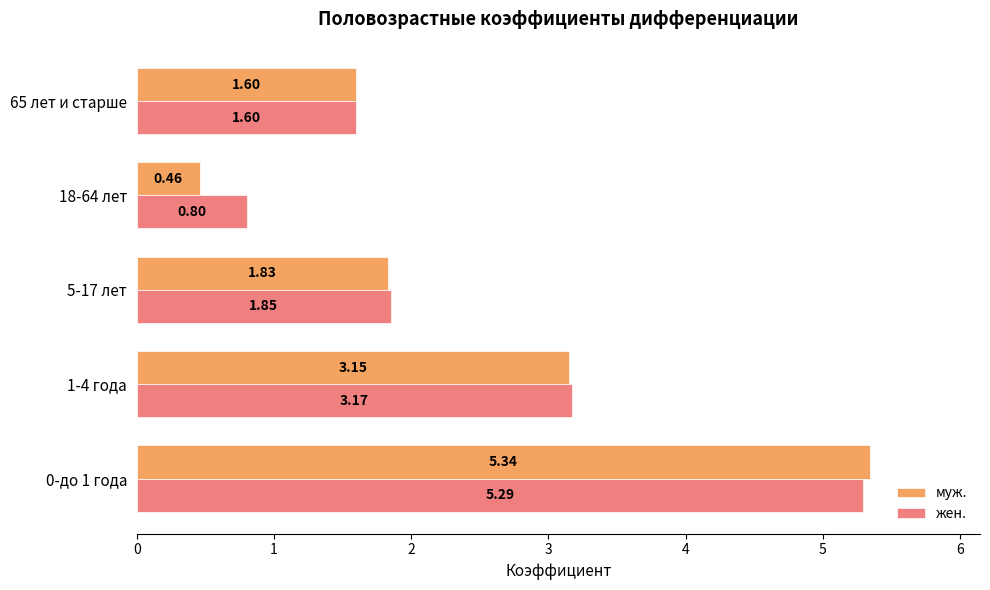

Which label corresponds to the smallest value in the chart?

18-64 лет